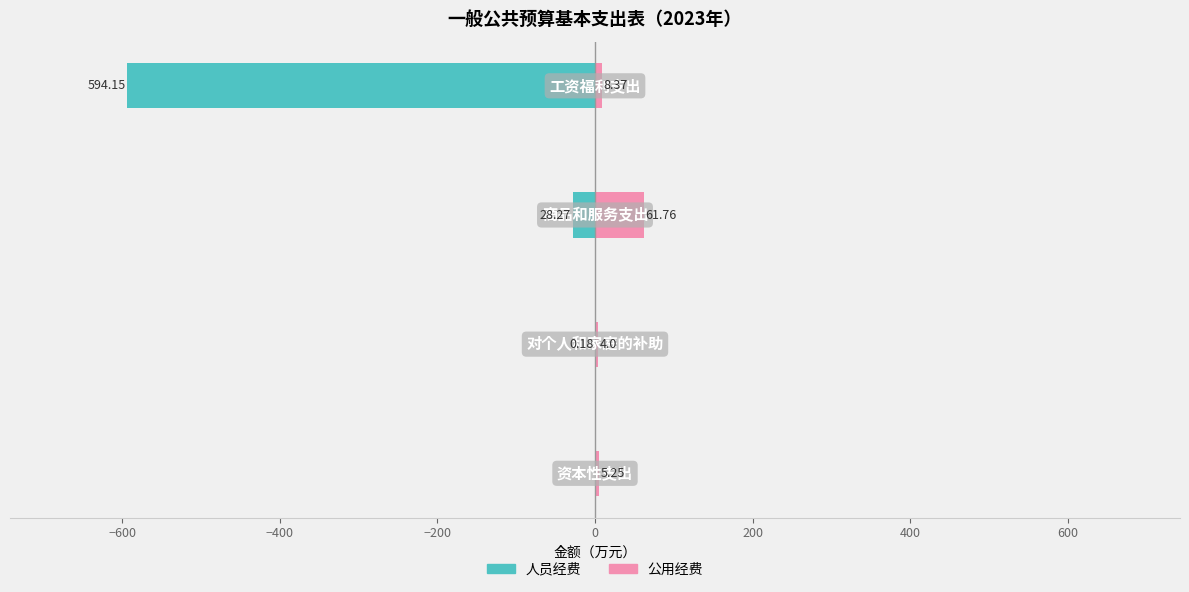

What is the value of the 人员经费 bar at the 3rd from the left?

-0.2